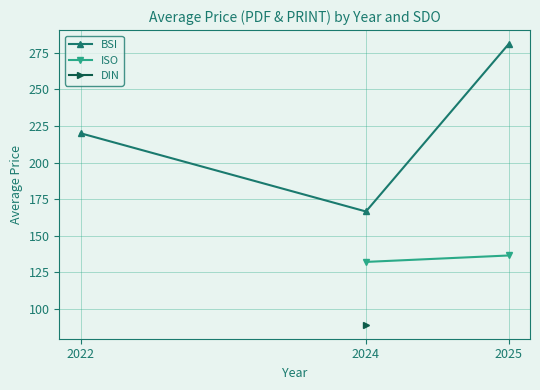

What is the smallest value displayed?

89.1